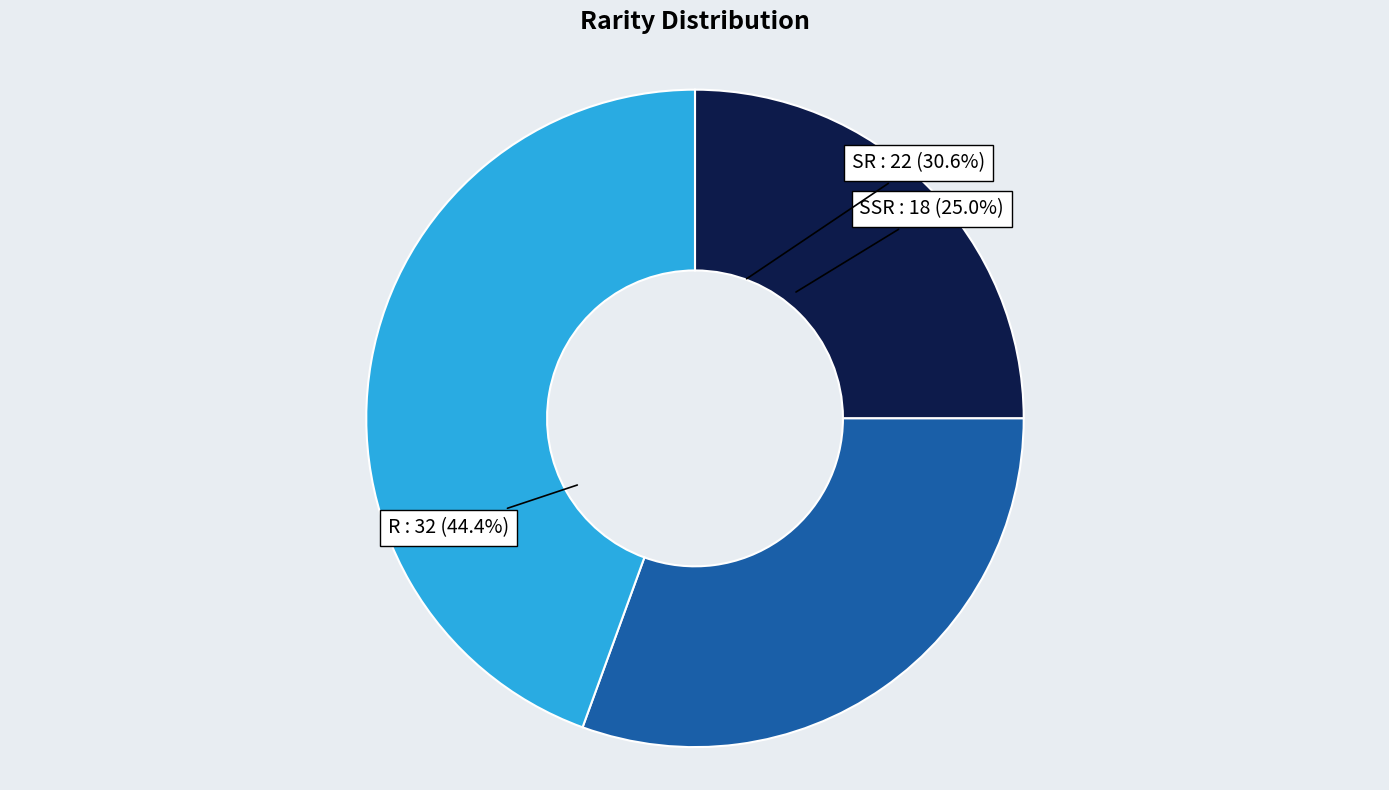

How many slices are in this pie chart?

3